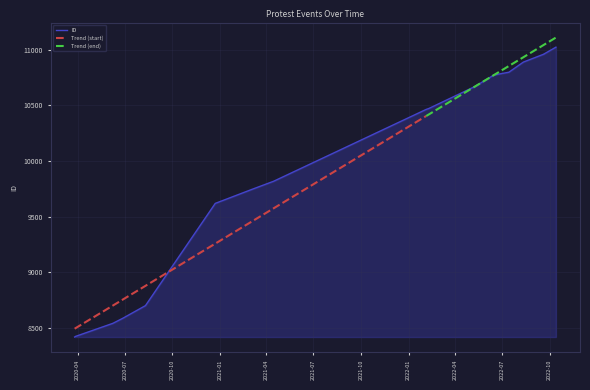

Reading left to right, what are all the values shown in this chart?

2020-03-26=8419	2020-03-28=8425	2020-06-08=8542	2020-06-27=8587	2020-08-10=8701	2020-12-23=9619	2021-03-04=9745	2021-04-15=9818	2022-02-04=10463	2022-02-09=10471	2022-05-09=10668	2022-06-15=10772	2022-07-14=10797	2022-08-11=10888	2022-09-20=10960	2022-09-20=10961	2022-10-13=11022